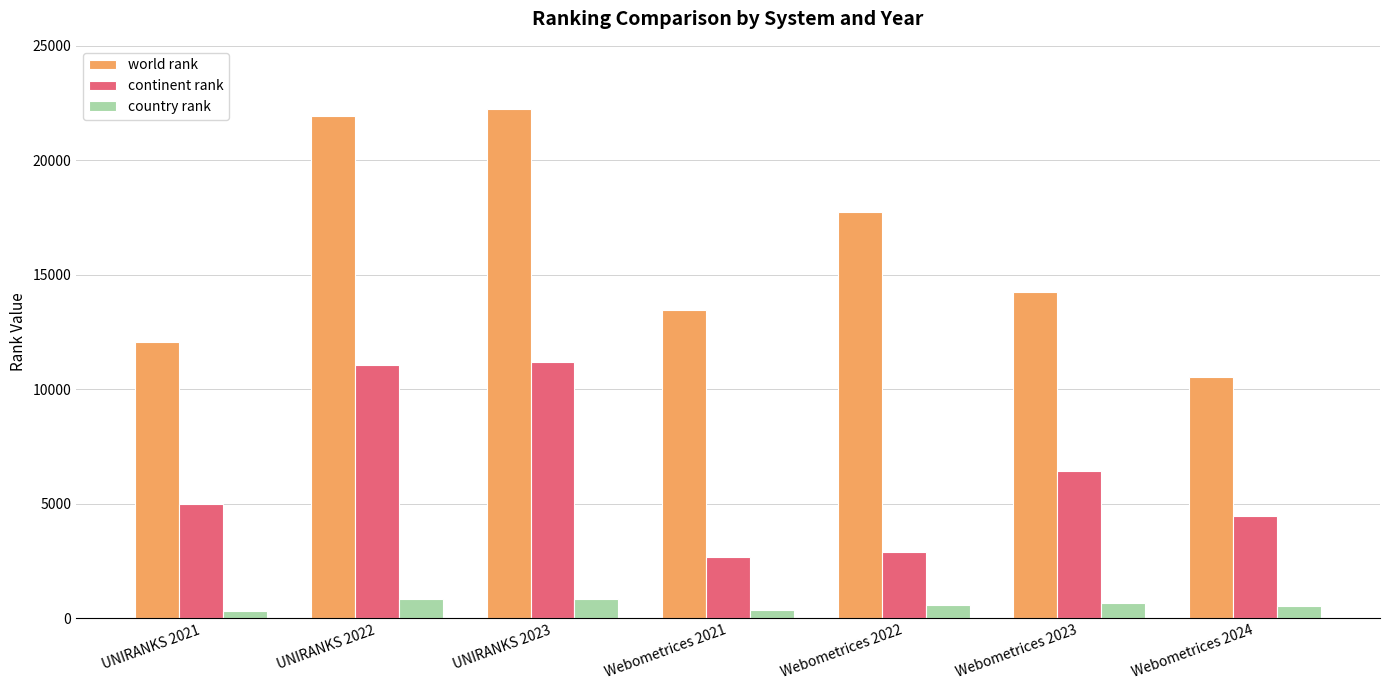

At which label is world rank closest to 16387?

Webometrices 2022